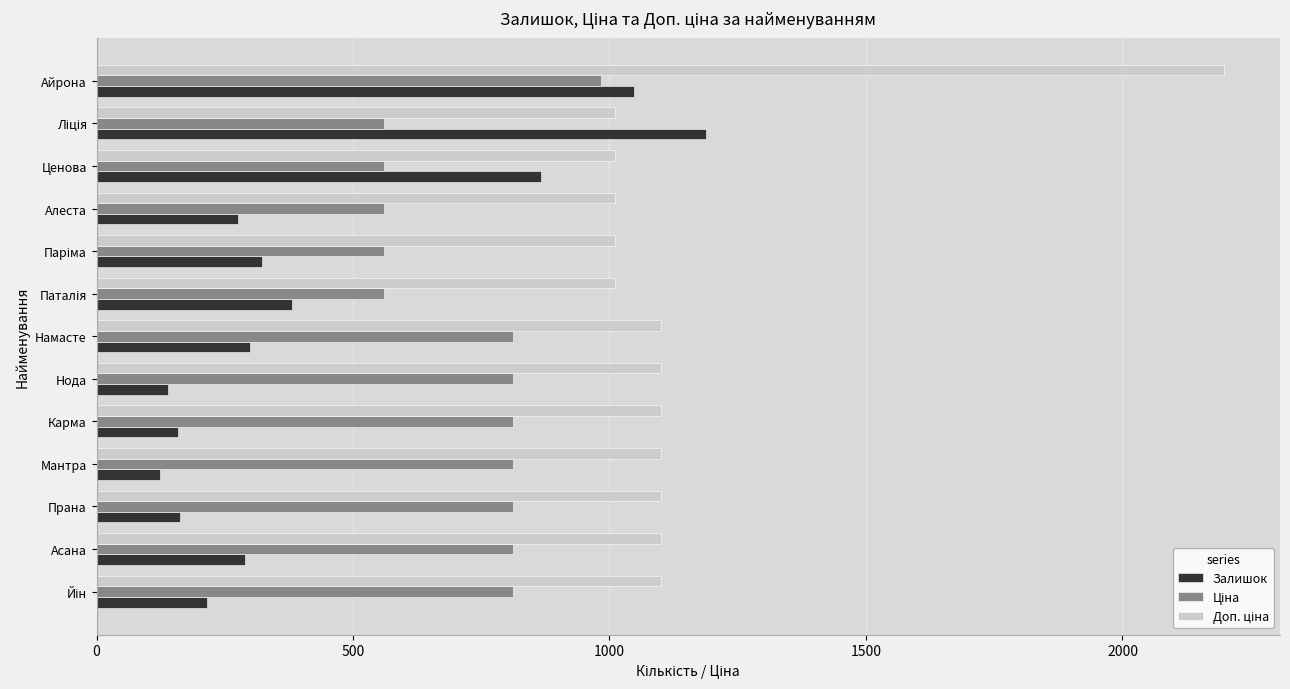

How many data points in Залишок are less than 289?

6